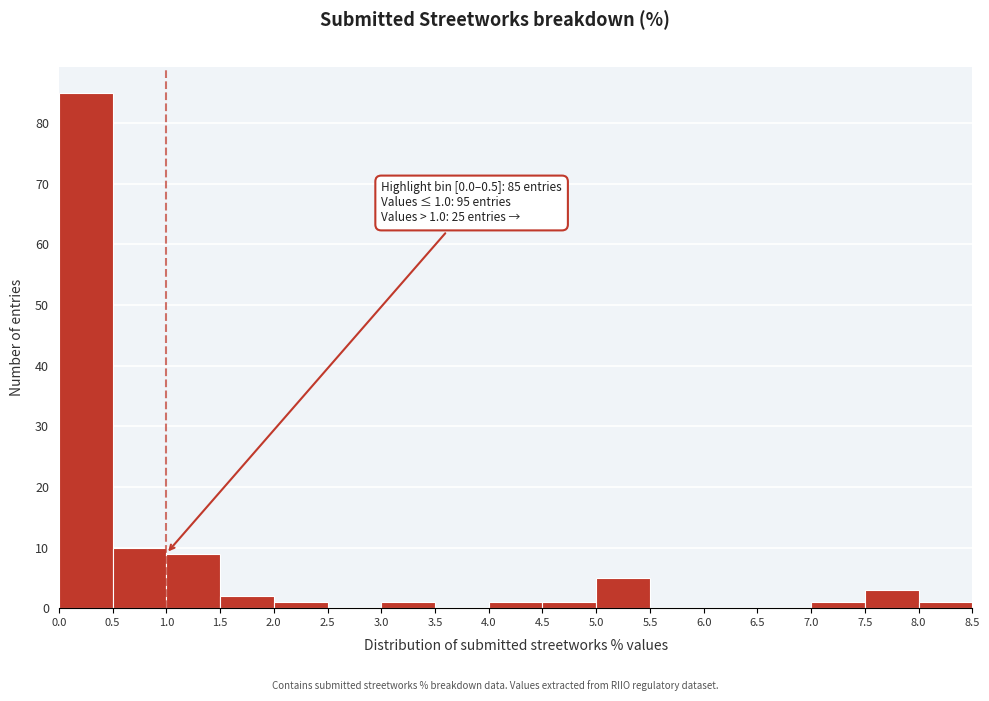

Which range on the x-axis has the tallest bar?

0.0 to 0.5